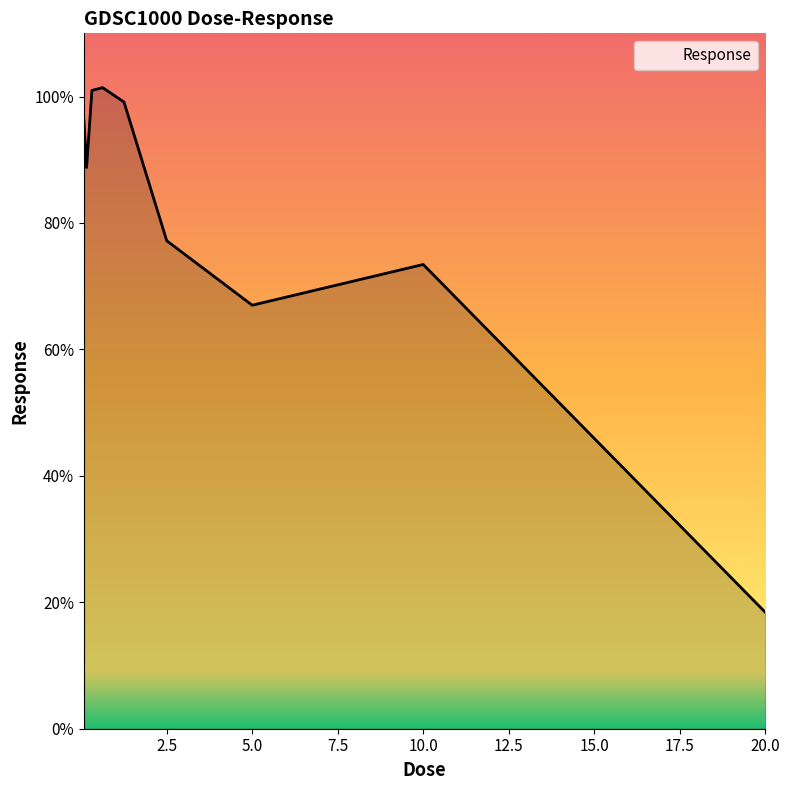

How many series are shown in this chart?

1